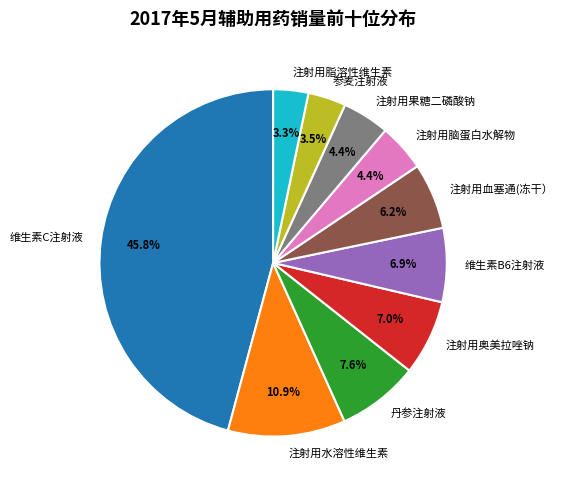

Does 维生素B6注射液 represent more than half of the total?

No